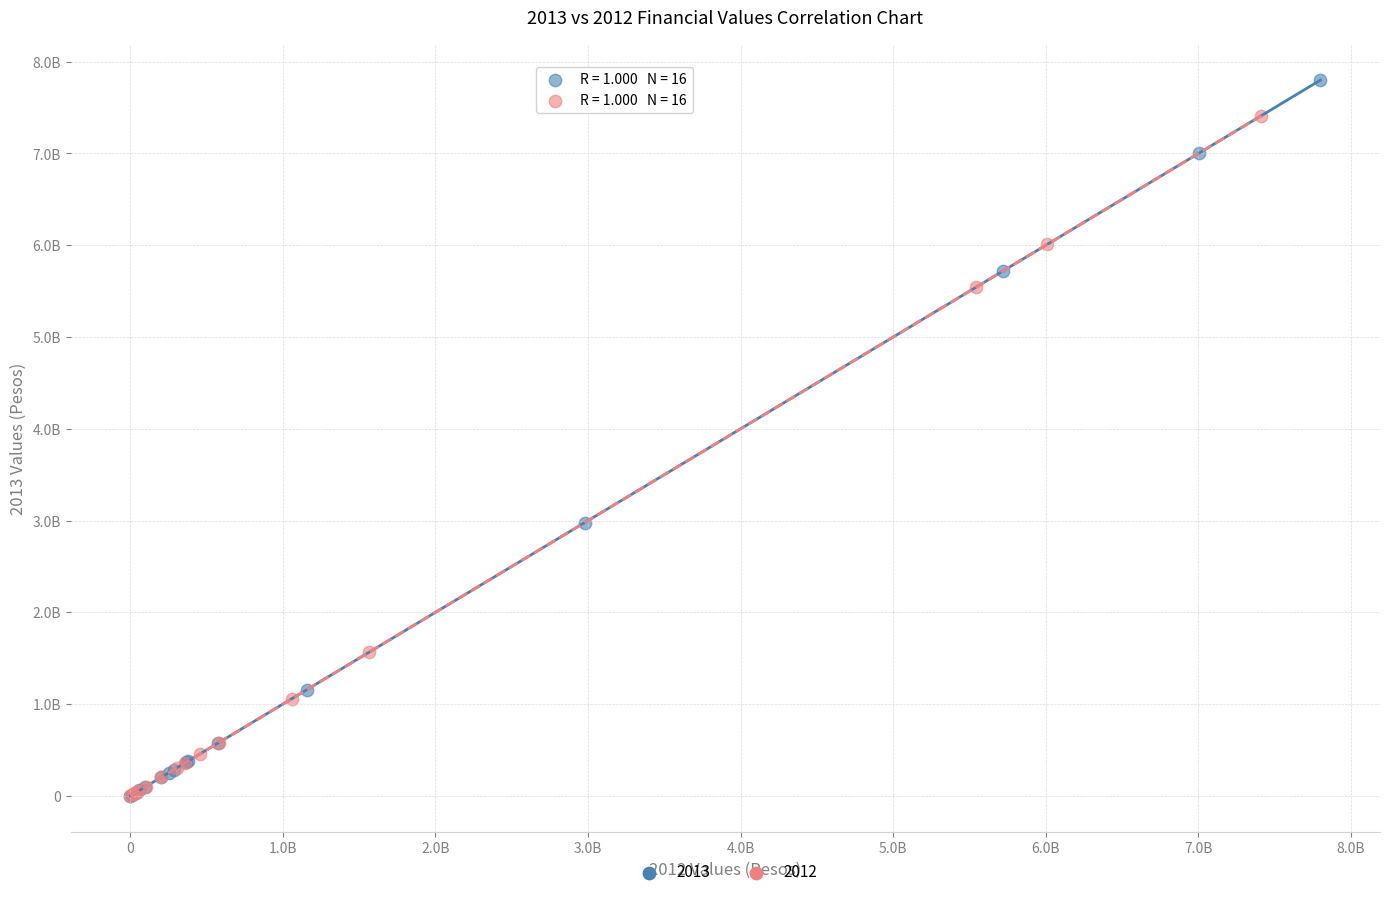

What are all the series names shown in the legend?

2013, 2012